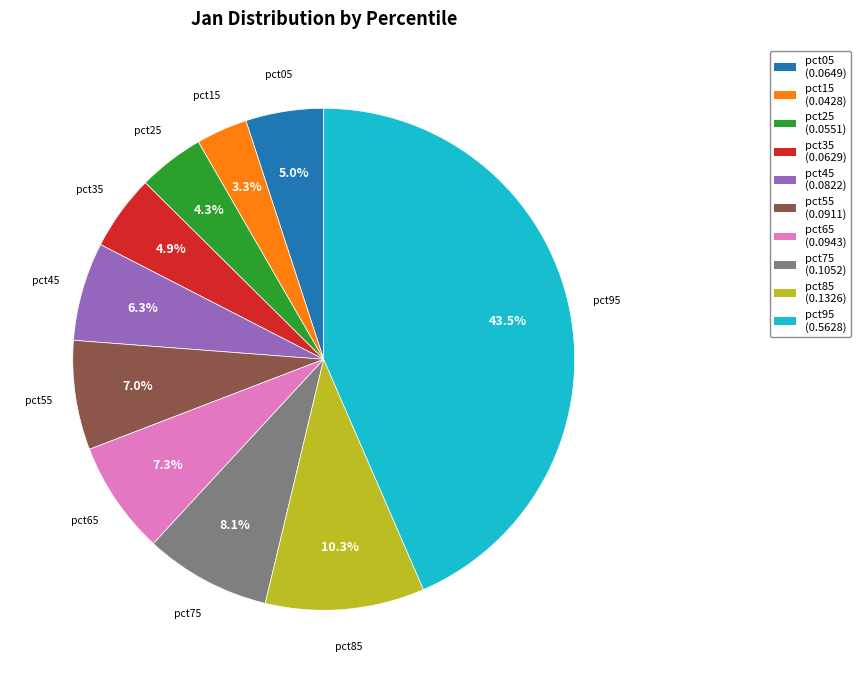

How many slices are in this pie chart?

10